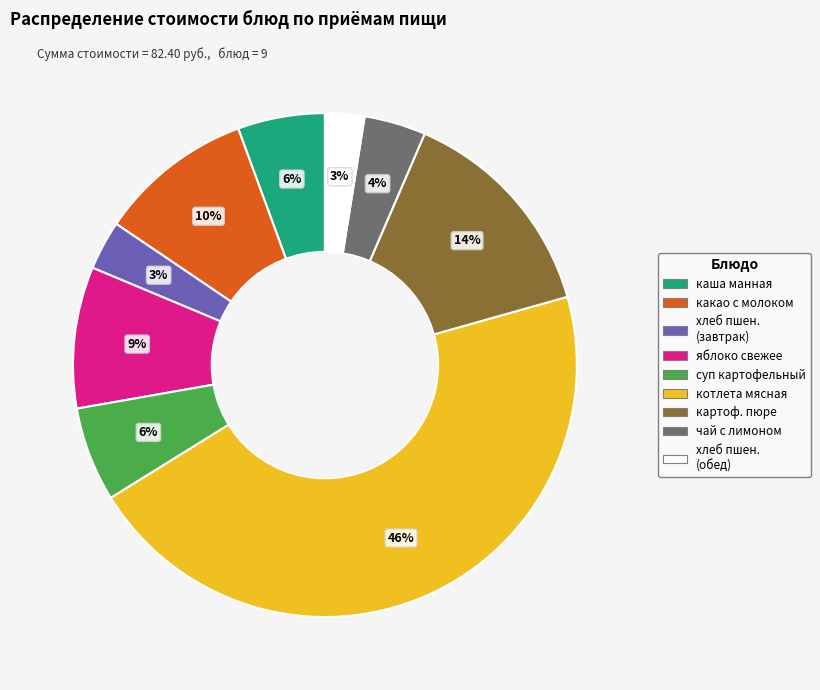

How many slices are in this pie chart?

9